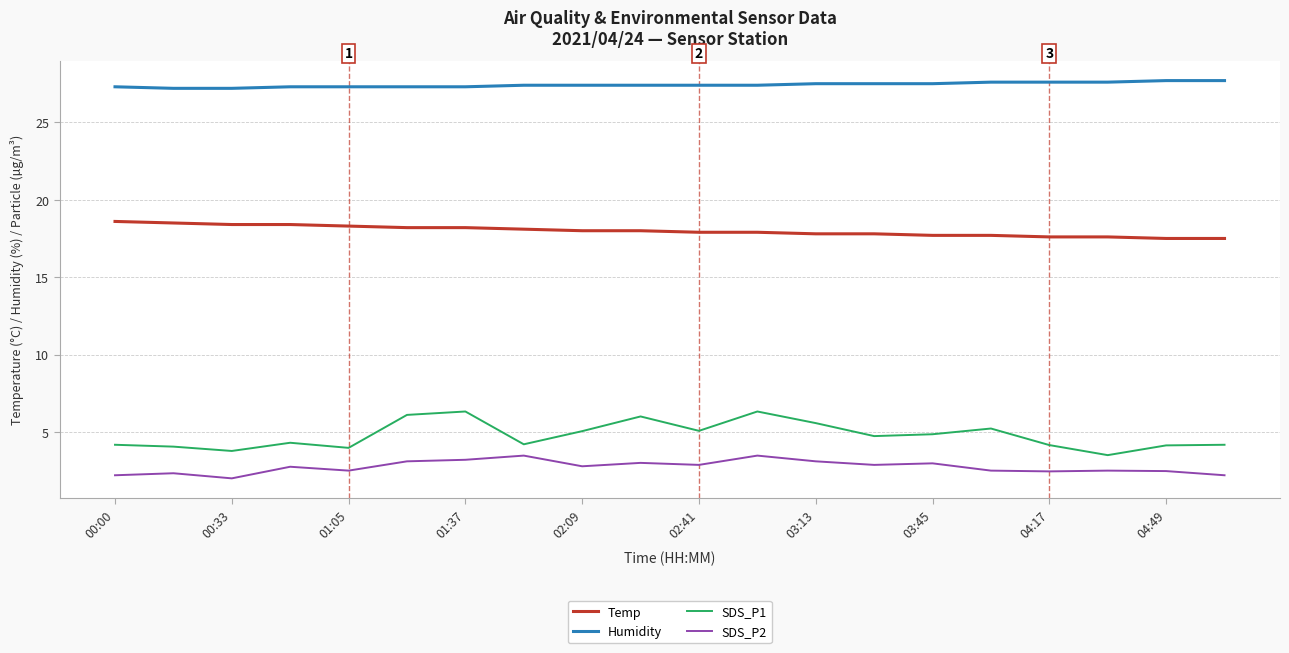

True or false: SDS_P1 and SDS_P2 intersect in this chart.

False